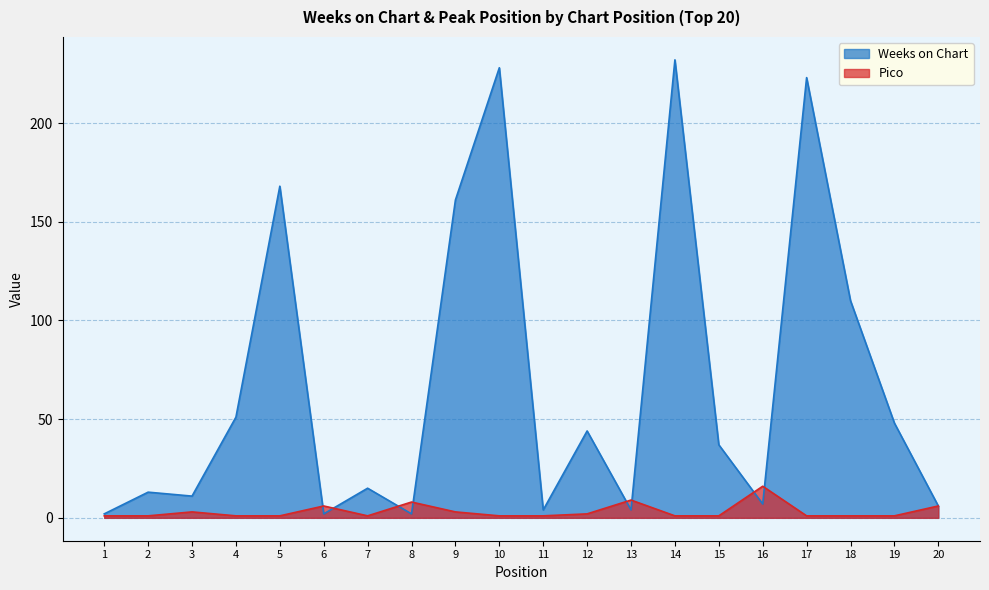

Is the value of Weeks on Chart at 13 greater than the value of Pico at 14?

Yes